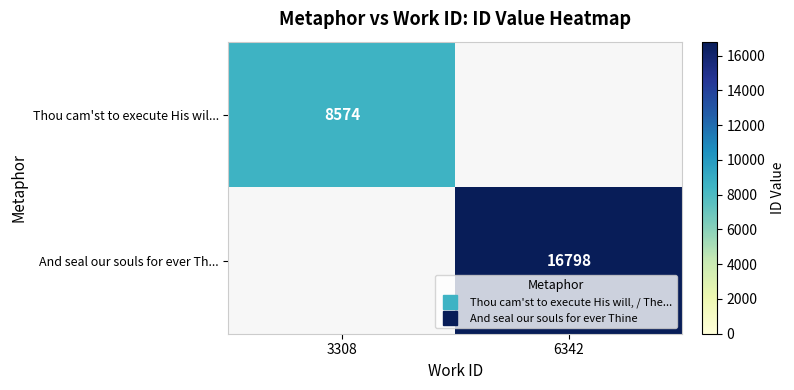

List the series in order of their peak value, highest first.

And seal our souls for ever Th..., Thou cam'st to execute His wil...